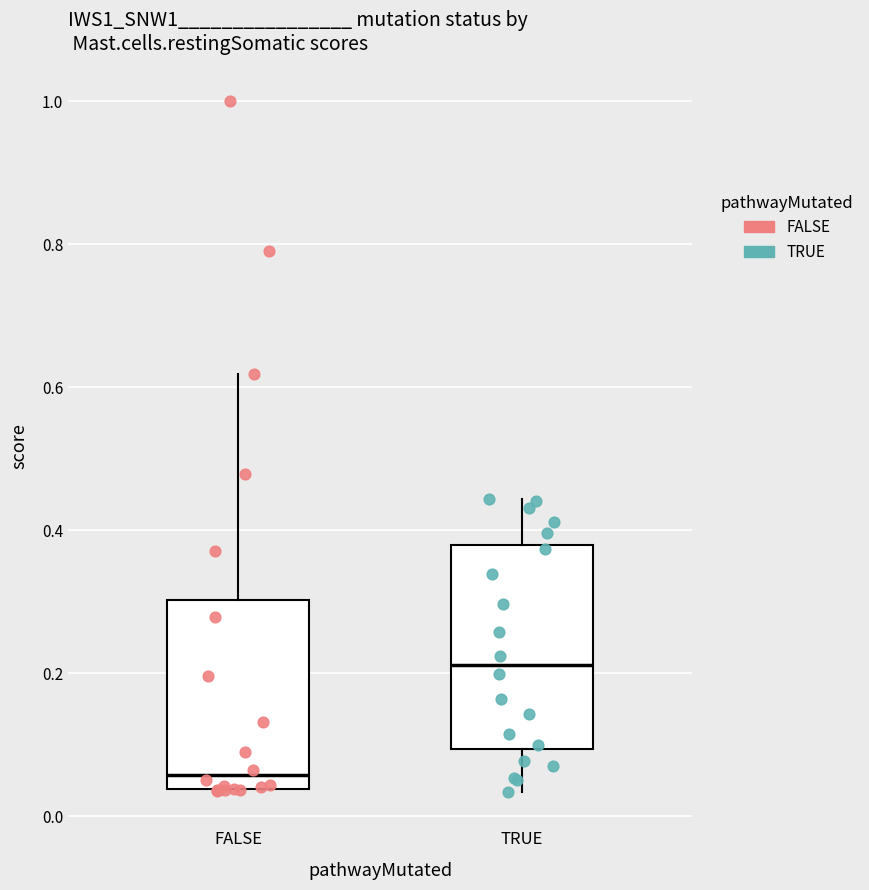

Which box has the lowest median line?

FALSE